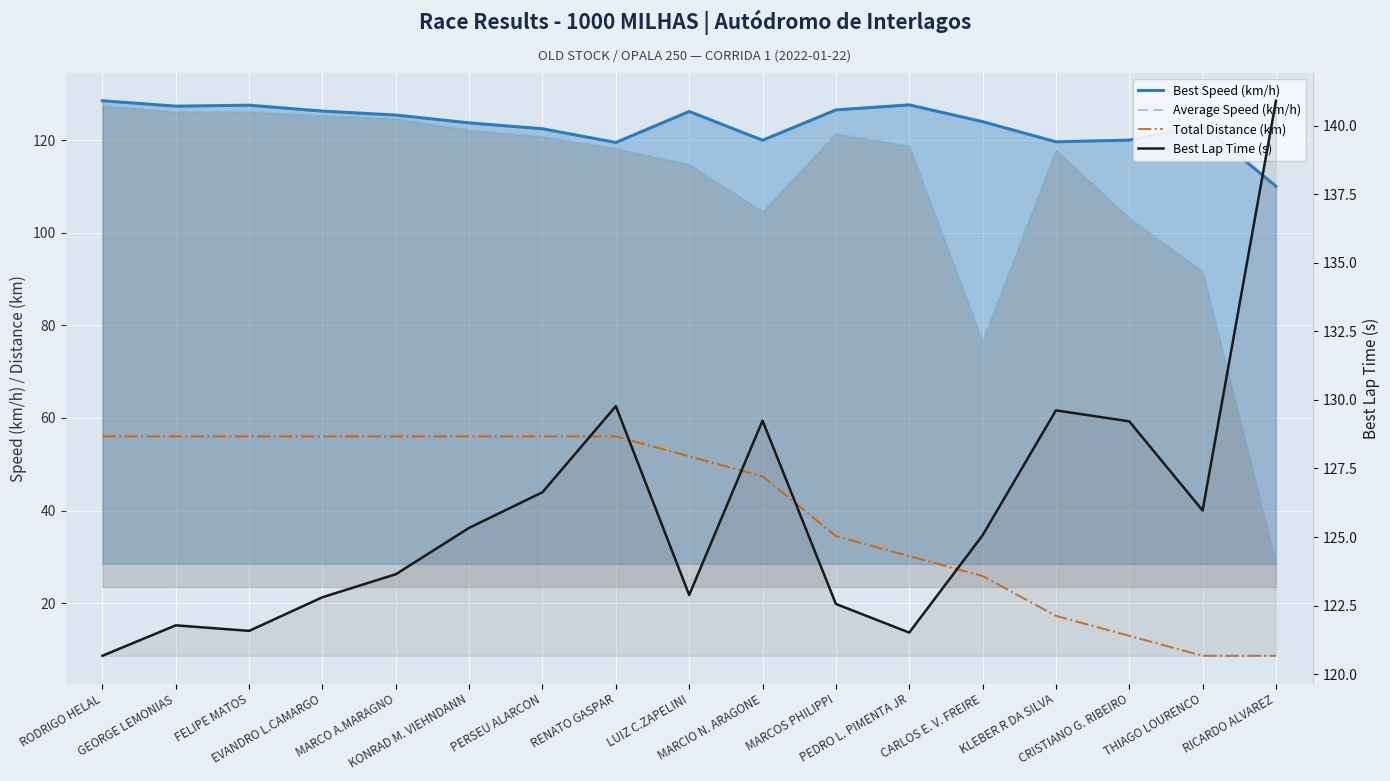

Read the Total Distance (km) value at CARLOS E. V. FREIRE.

25.9